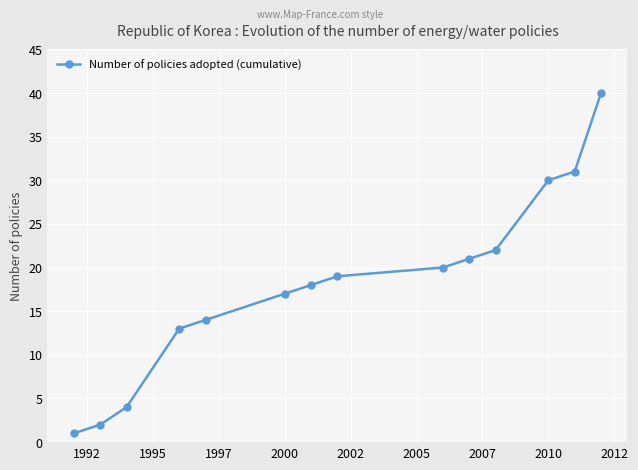

True or false: there are more than 1 points higher than both neighbors.

False